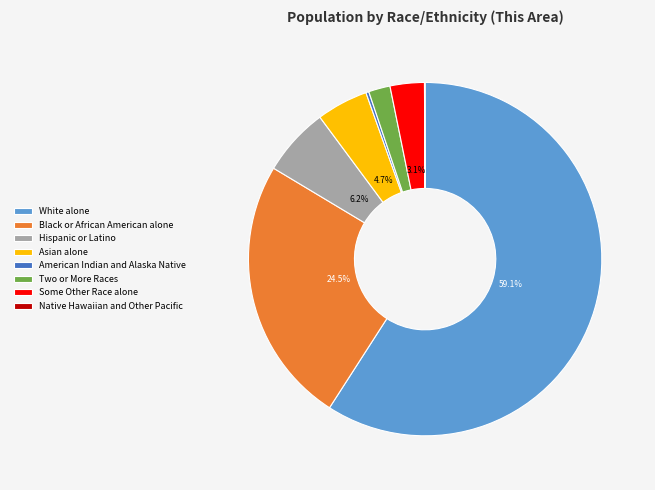

Do Two or More Races and White alone together represent more than half of the pie?

Yes